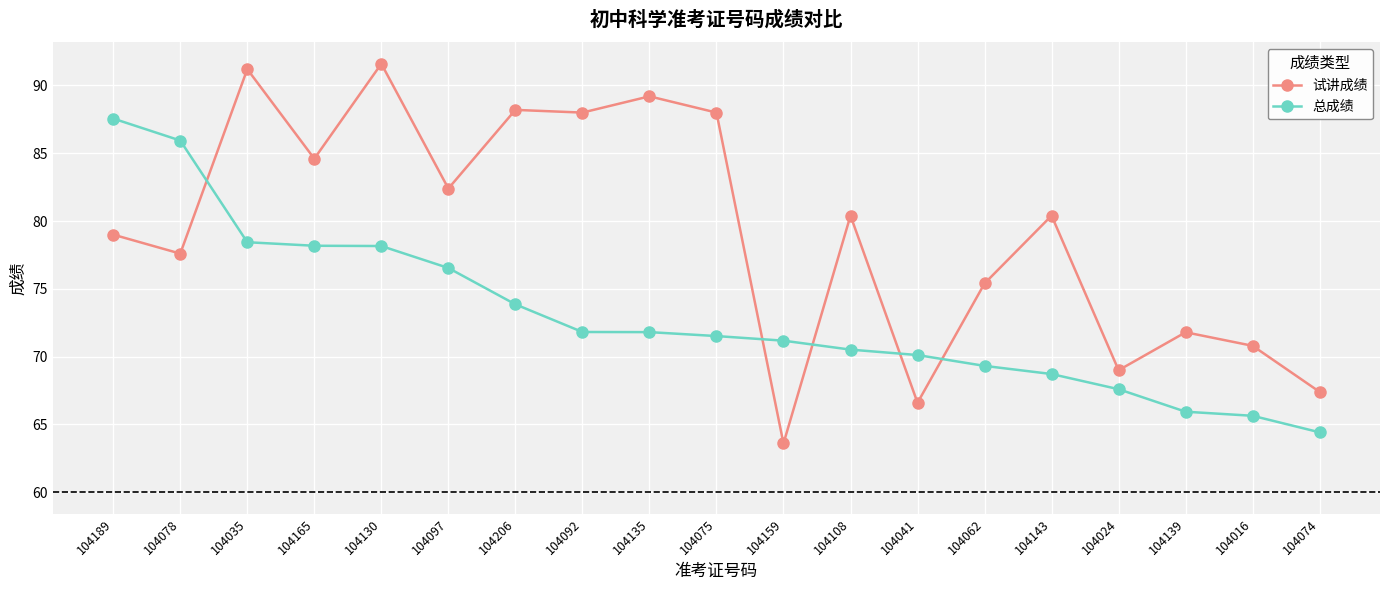

At which category does the chart reach its peak across all series?

104130